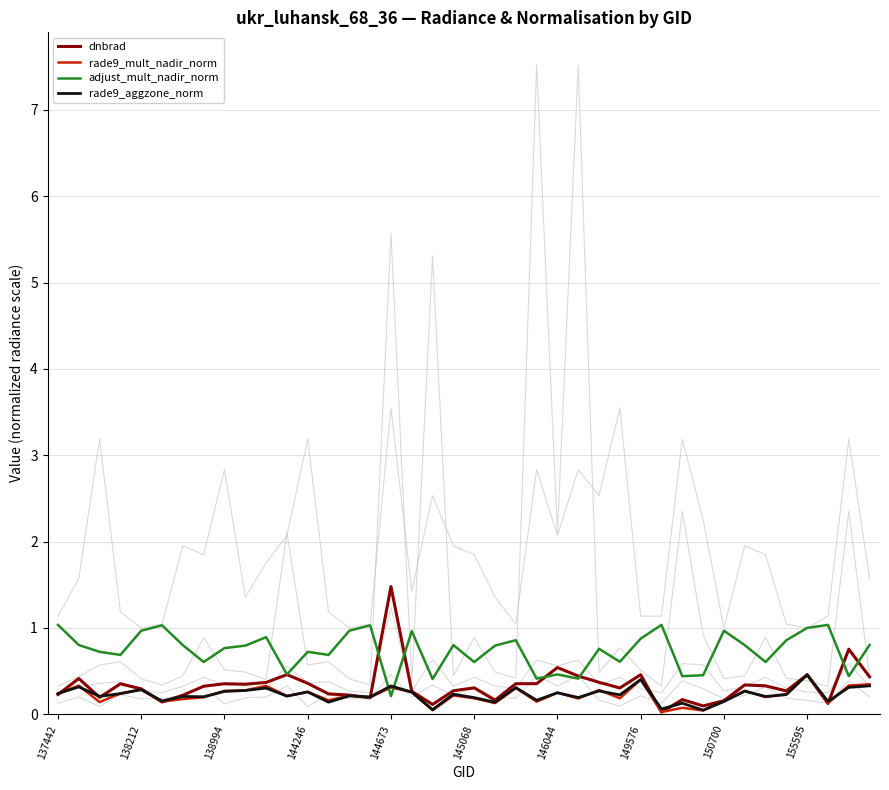

After their last crossing, which series has the higher values: adjust_mult_nadir_norm or rade9_mult_nadir_norm?

adjust_mult_nadir_norm